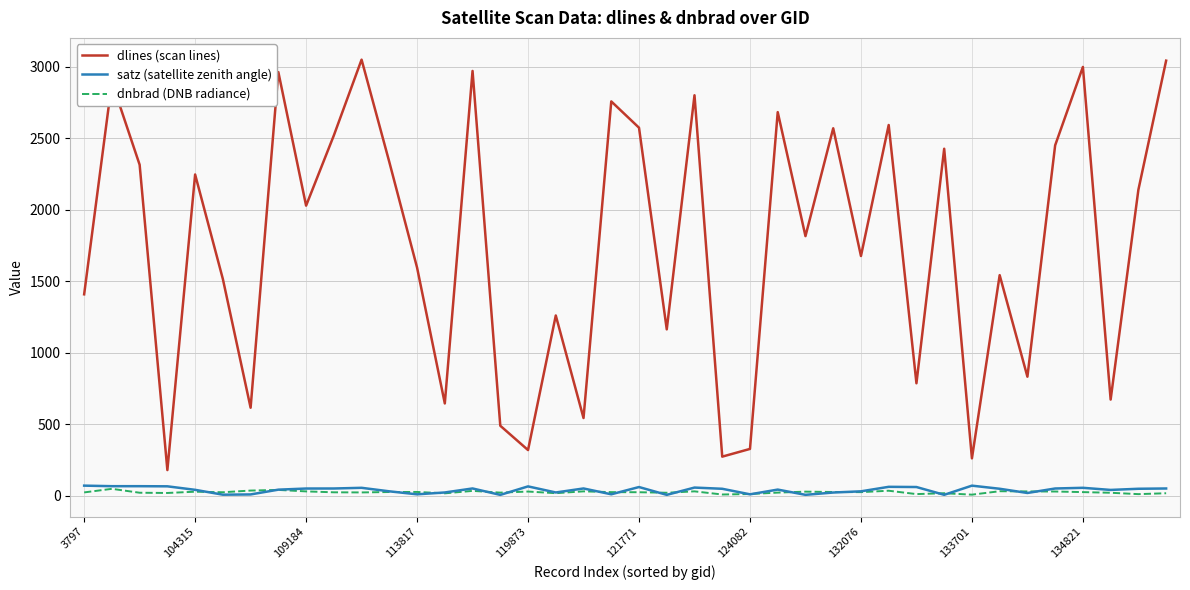

Which series has the largest total across all categories?

dlines (scan lines)